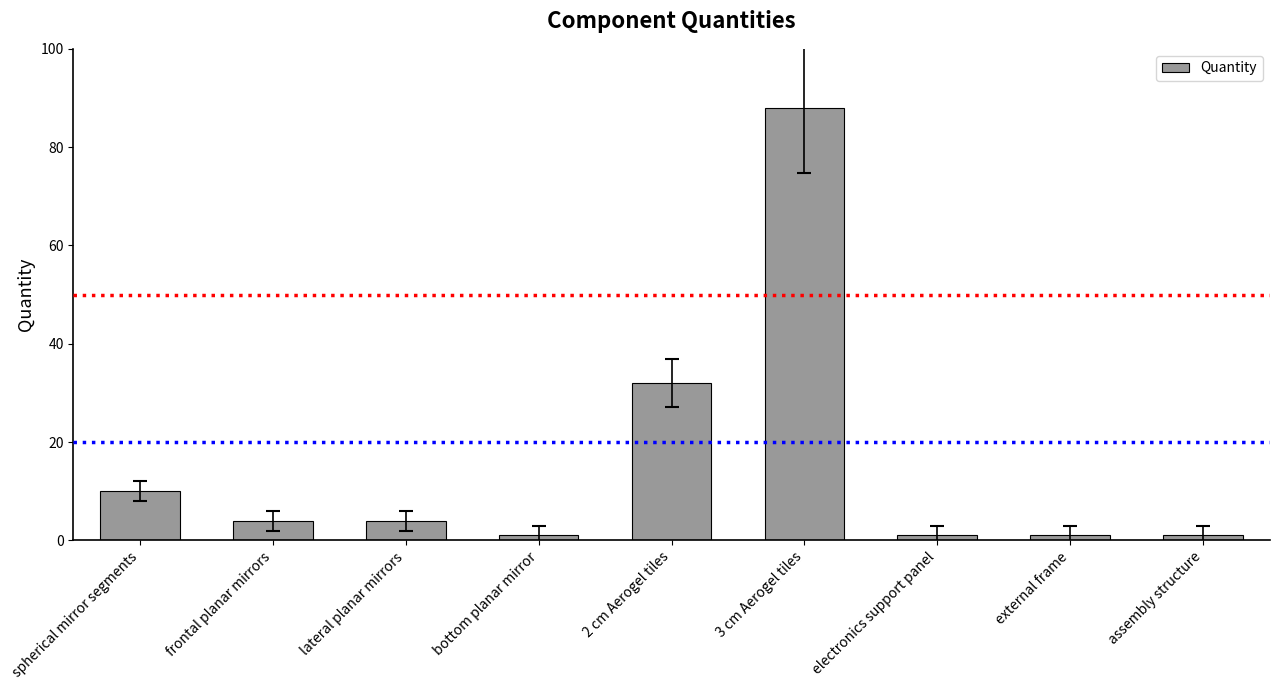

Which has a higher value, lateral planar mirrors or 3 cm Aerogel tiles?

3 cm Aerogel tiles